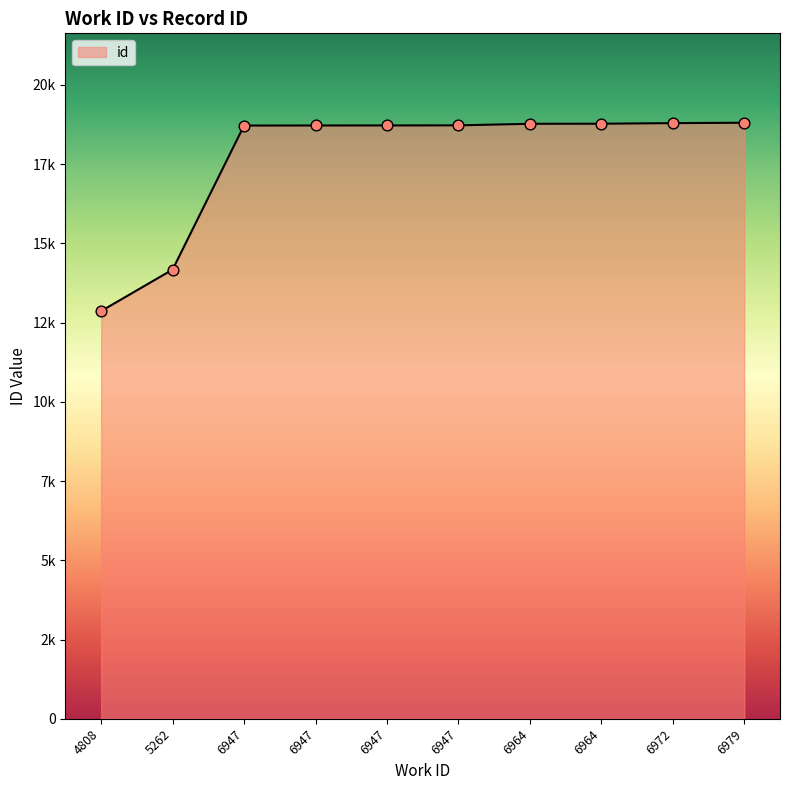

Between 6979 and 6947, which is larger?

6979